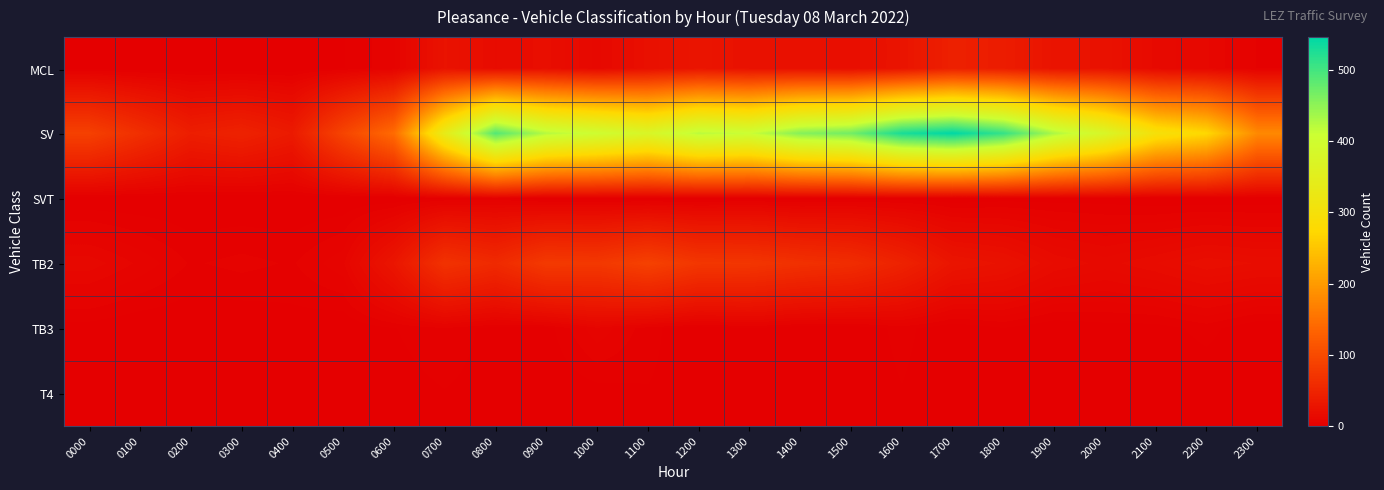

Reading left to right, what are all the values shown in this chart?

MCL: 0000=1	0100=0	0200=0	0300=0	0400=0	0500=2	0600=6	0700=26	0800=17	0900=20	1000=12	1100=22	1200=29	1300=24	1400=23	1500=20	1600=28	1700=44	1800=39	1900=27	2000=25	2100=14	2200=11	2300=4
SV: 0000=87	0100=64	0200=41	0300=47	0400=36	0500=92	0600=143	0700=338	0800=489	0900=424	1000=403	1100=377	1200=421	1300=410	1400=456	1500=469	1600=529	1700=546	1800=510	1900=430	2000=378	2100=299	2200=273	2300=179
SVT: 0000=0	0100=0	0200=0	0300=0	0400=0	0500=0	0600=0	0700=2	0800=3	0900=0	1000=0	1100=0	1200=0	1300=1	1400=0	1500=1	1600=1	1700=0	1800=1	1900=1	2000=1	2100=0	2200=0	2300=0
TB2: 0000=12	0100=8	0200=4	0300=5	0400=4	0500=8	0600=30	0700=68	0800=57	0900=78	1000=76	1100=88	1200=74	1300=73	1400=66	1500=61	1600=47	1700=29	1800=25	1900=17	2000=14	2100=17	2200=21	2300=19
TB3: 0000=1	0100=0	0200=0	0300=0	0400=1	0500=0	0600=2	0700=4	0800=1	0900=1	1000=8	1100=3	1200=0	1300=2	1400=0	1500=0	1600=3	1700=0	1800=2	1900=0	2000=1	2100=1	2200=3	2300=0
T4: 0000=0	0100=0	0200=0	0300=0	0400=0	0500=0	0600=1	0700=2	0800=1	0900=0	1000=1	1100=2	1200=1	1300=0	1400=1	1500=0	1600=2	1700=0	1800=1	1900=0	2000=1	2100=0	2200=0	2300=0